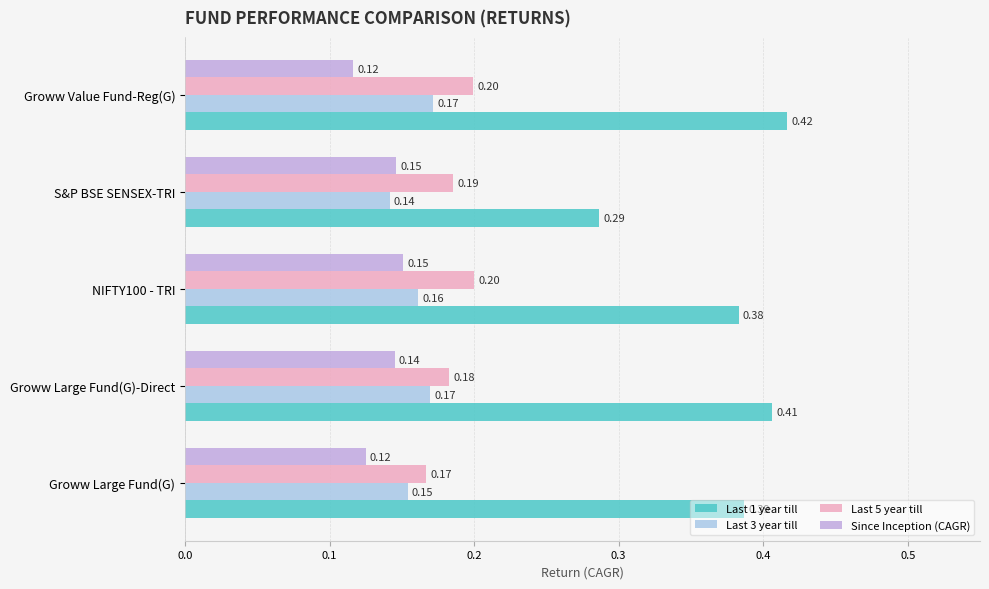

At which label does Last 5 year till reach its minimum?

Groww Large Fund(G)